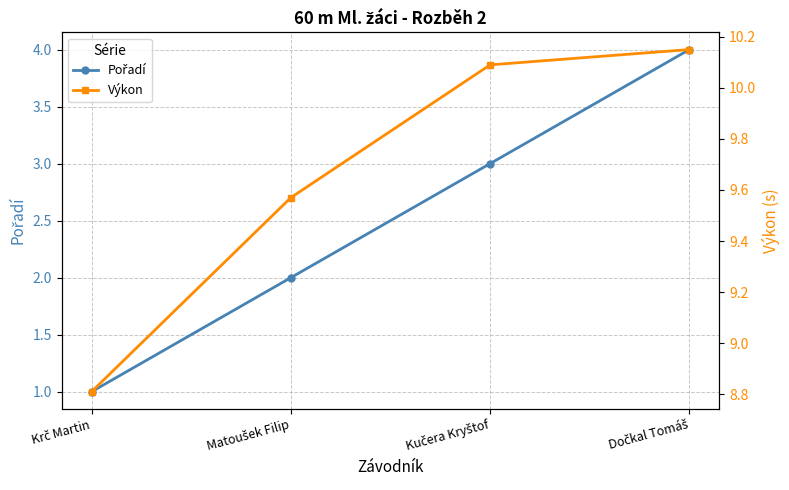

What are all the series names shown in the legend?

Pořadí, Výkon